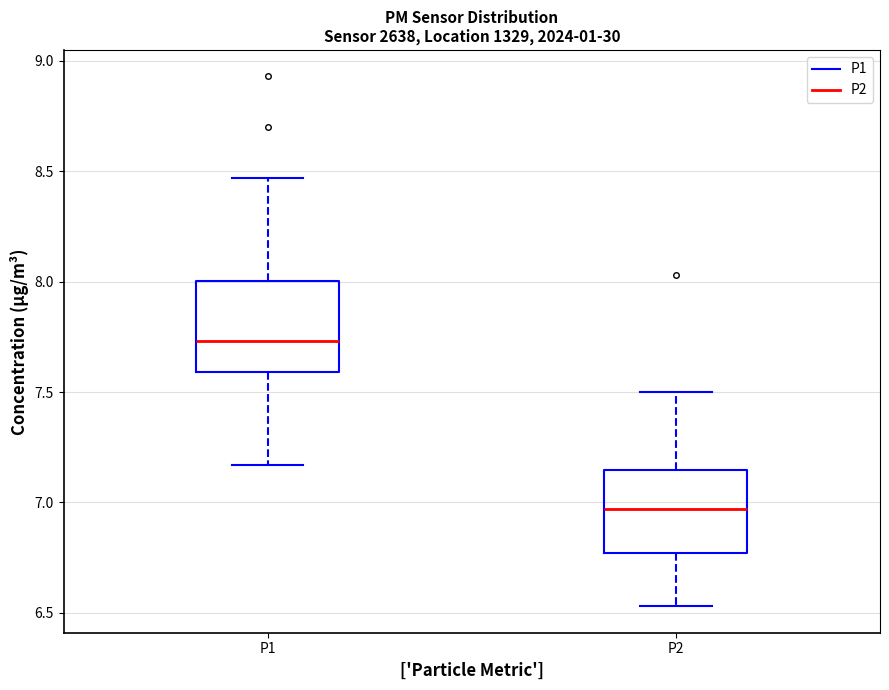

Reading left to right, read every box against the y-axis: the position of its median line, the range the box covers, and the ends of its whiskers. The values are not printed on the chart, so give them approximately, as read against the axis.

P1: median 7.75, box 7.60 to 8.00, whiskers 7.15 to 8.45
P2: median 6.95, box 6.75 to 7.15, whiskers 6.55 to 7.50